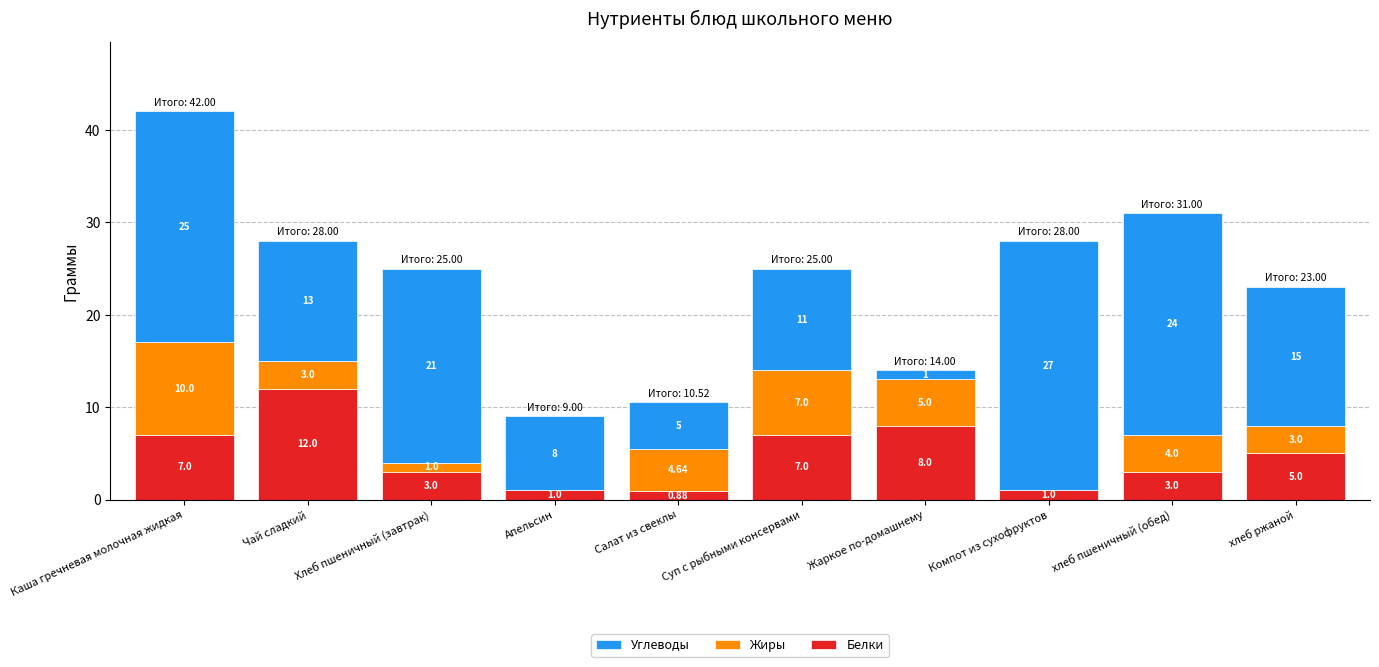

True or false: Белки has a value of 3.0 at хлеб пшеничный (обед).

True